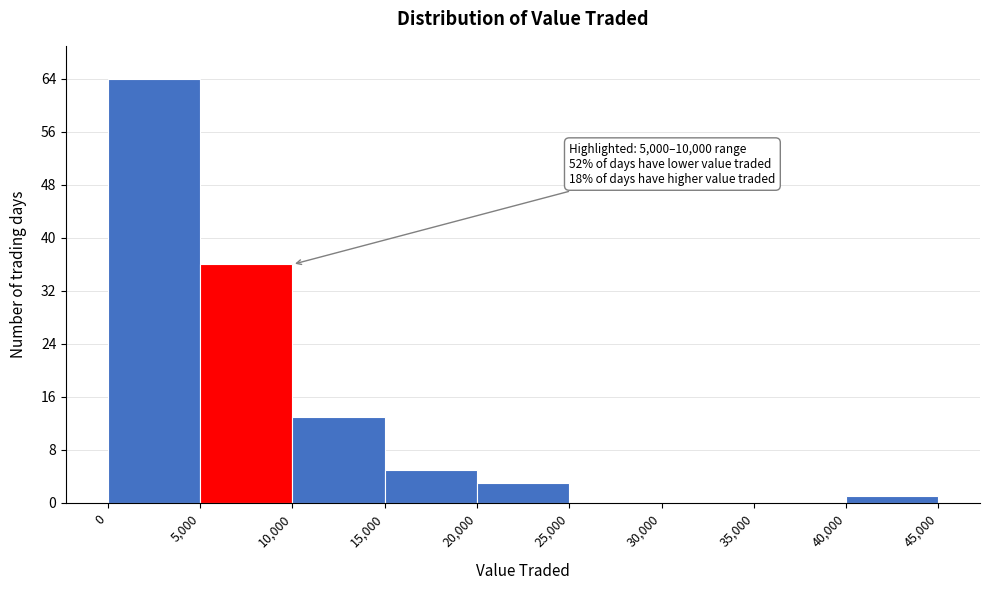

Over which range of the x-axis is the bar tallest?

0 to 5,000